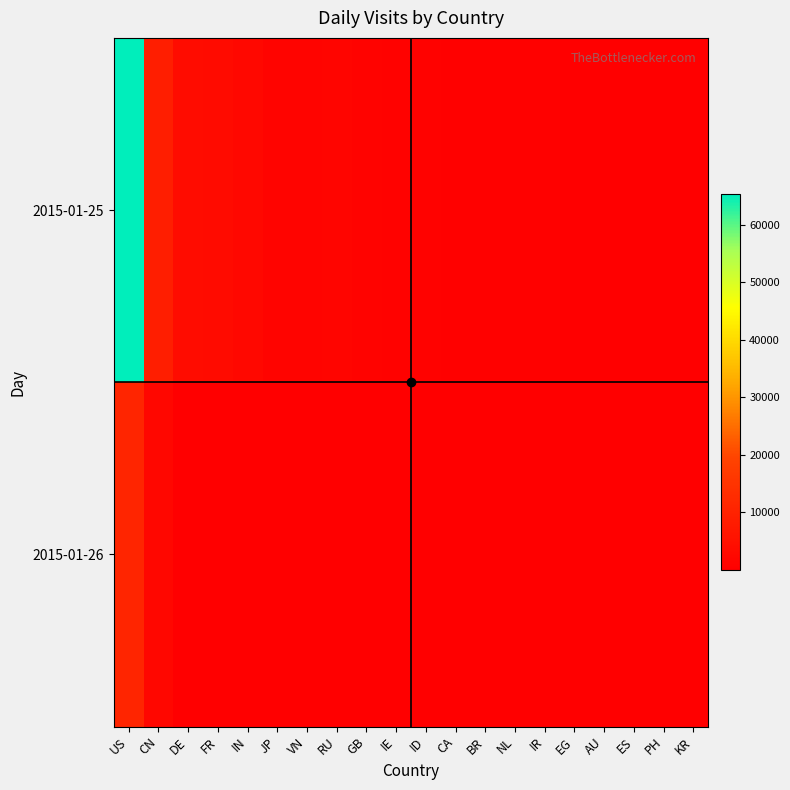

Rank the series by their maximum value, from highest to lowest.

2015-01-25, 2015-01-26